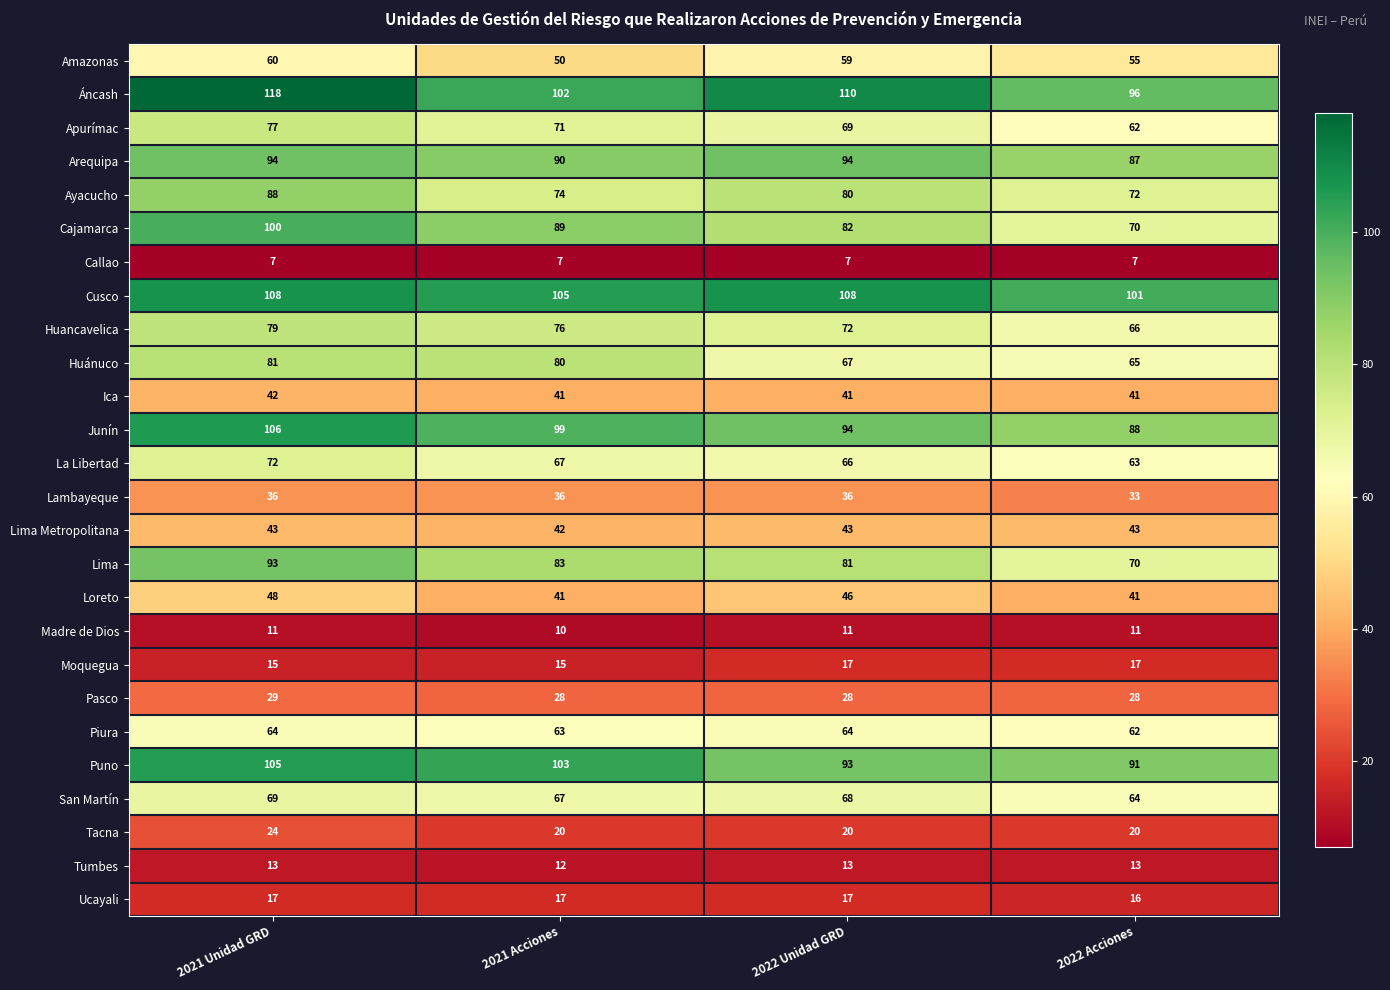

Count the number of categories in the chart.

4